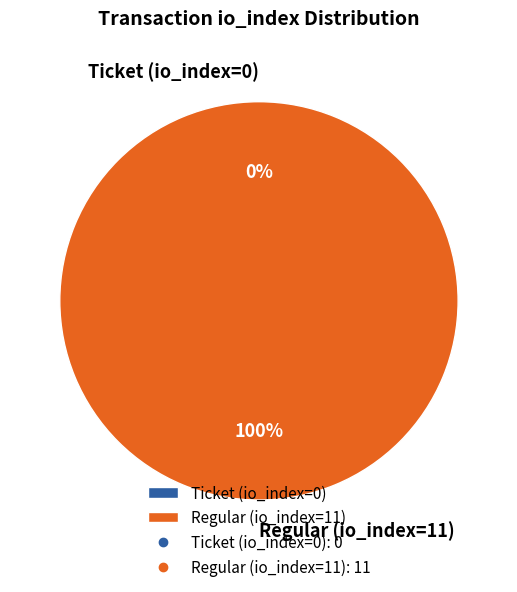

To the nearest percent, what is the difference between the Regular (io_index=11) and Ticket (io_index=0) slice percentages?

100%